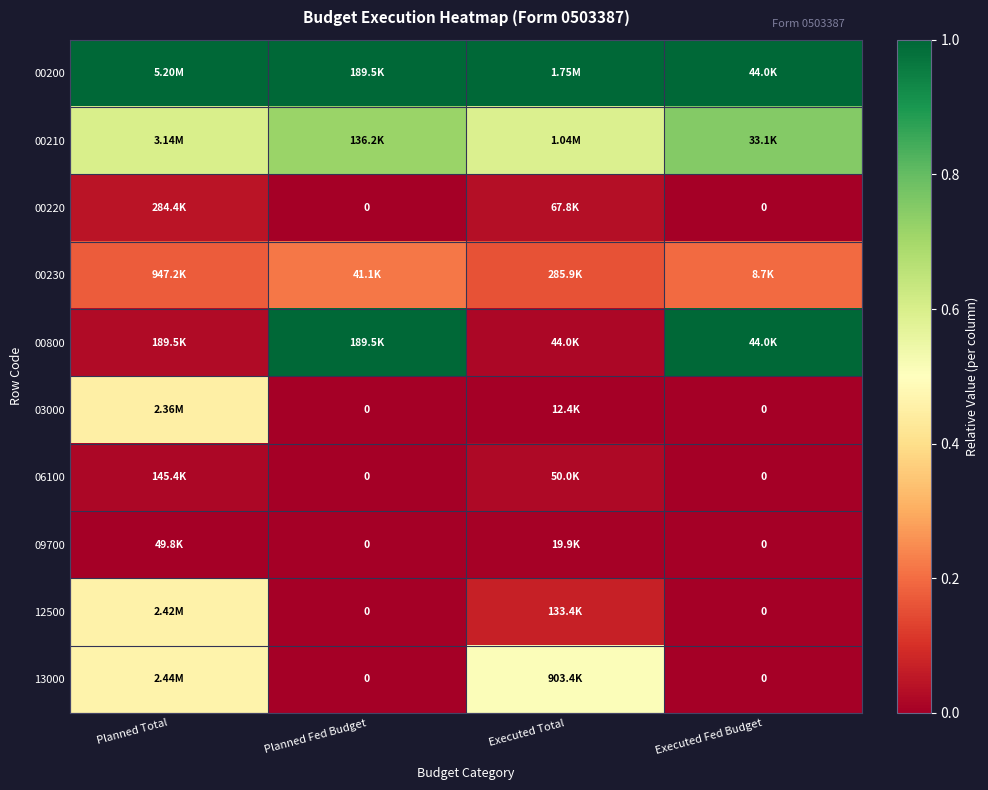

How many categories are shown in the chart?

4